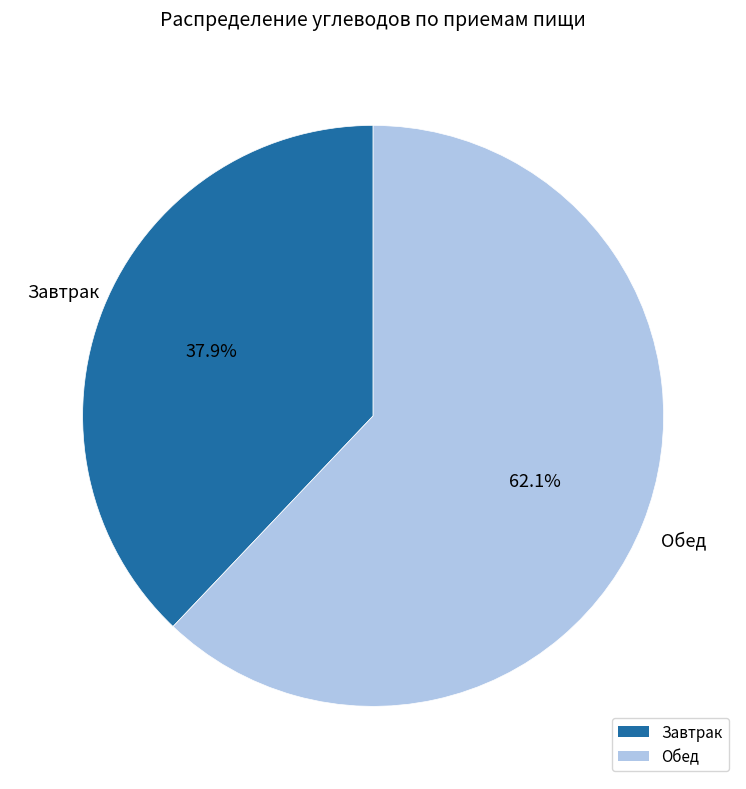

What is the ratio of the value at Обед to the value at Завтрак?

1.6